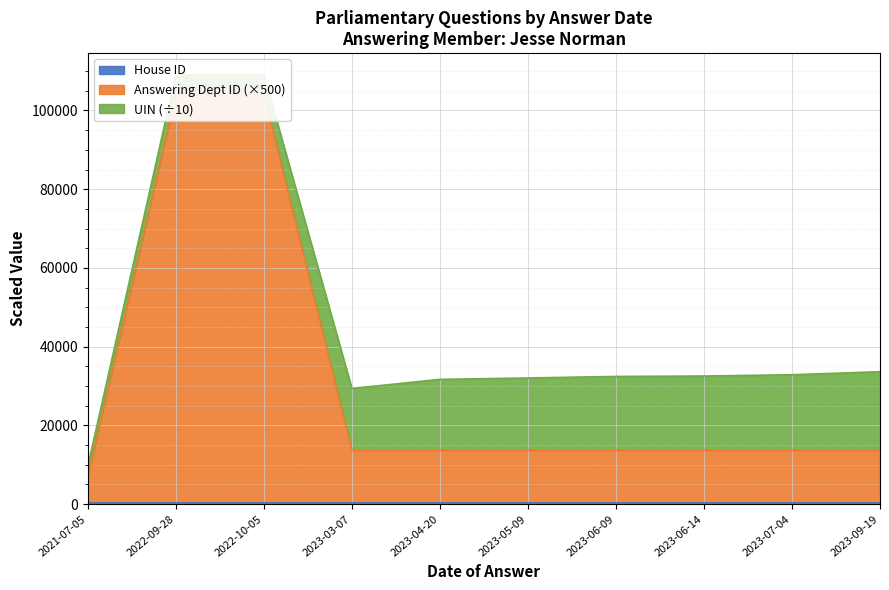

Reading left to right, transcribe all the data shown in this chart.

UIN: 24202	48253	49159	156947	179998	183578	187468	188515	191776	199520
Answering Dept ID: 14	208	208	27	27	27	27	27	27	27
House ID: 1	1	1	1	1	1	1	1	1	1